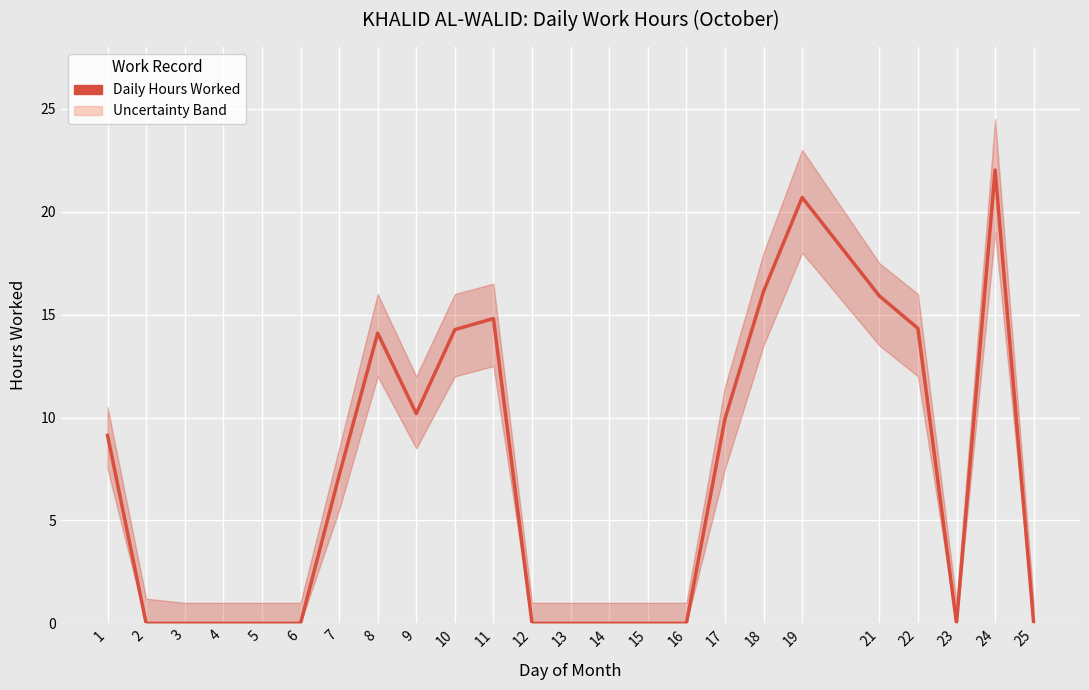

The value at 24 is 8.2. True or false?

False